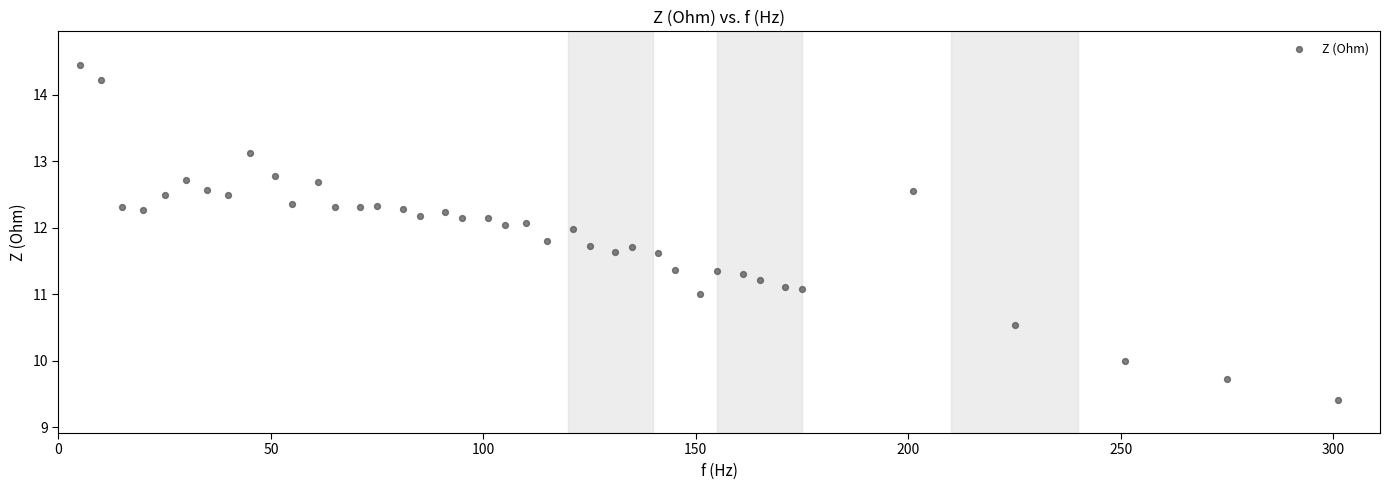

What is the range of Y values (max minus min)?

5.0